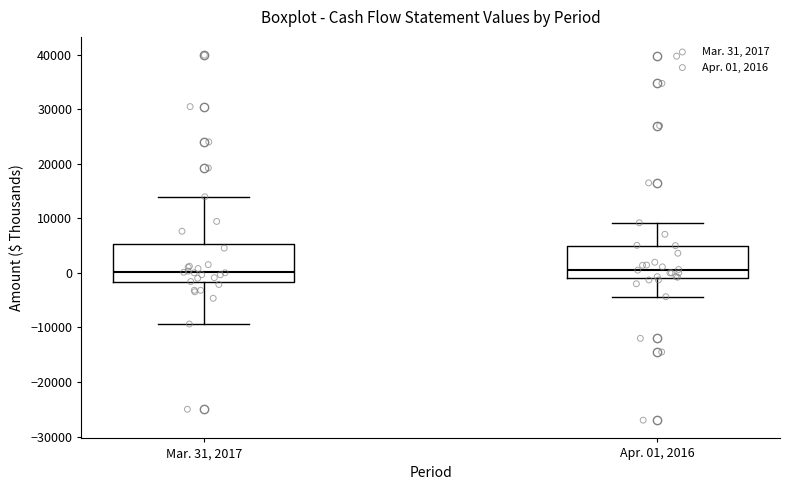

Reading left to right, read every box against the y-axis: the position of its median line, the range the box covers, and the ends of its whiskers. The values are not printed on the chart, so give them approximately, as read against the axis.

Mar. 31, 2017: median 0, box -2000 to 5000, whiskers -9000 to 14000
Apr. 01, 2016: median 1000, box -1000 to 5000, whiskers -4000 to 9000